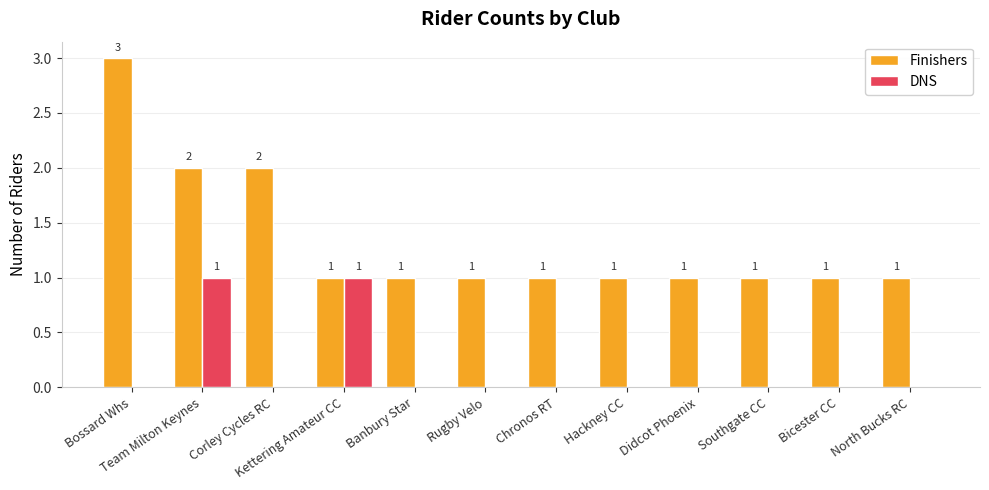

Which category has the highest value across all series?

Bossard Whs